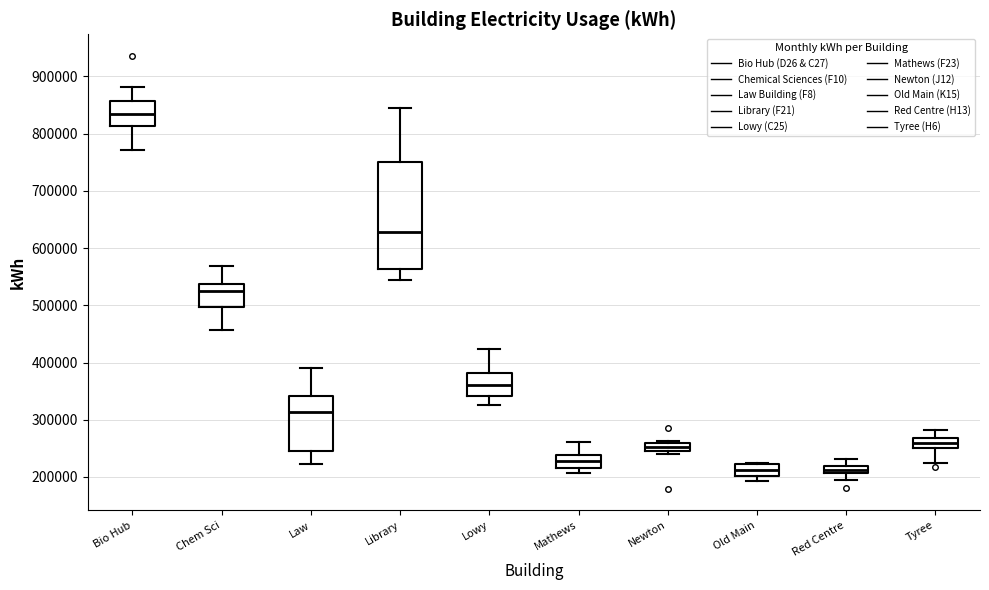

Which box is the tallest, from its lower edge to its upper edge?

Library